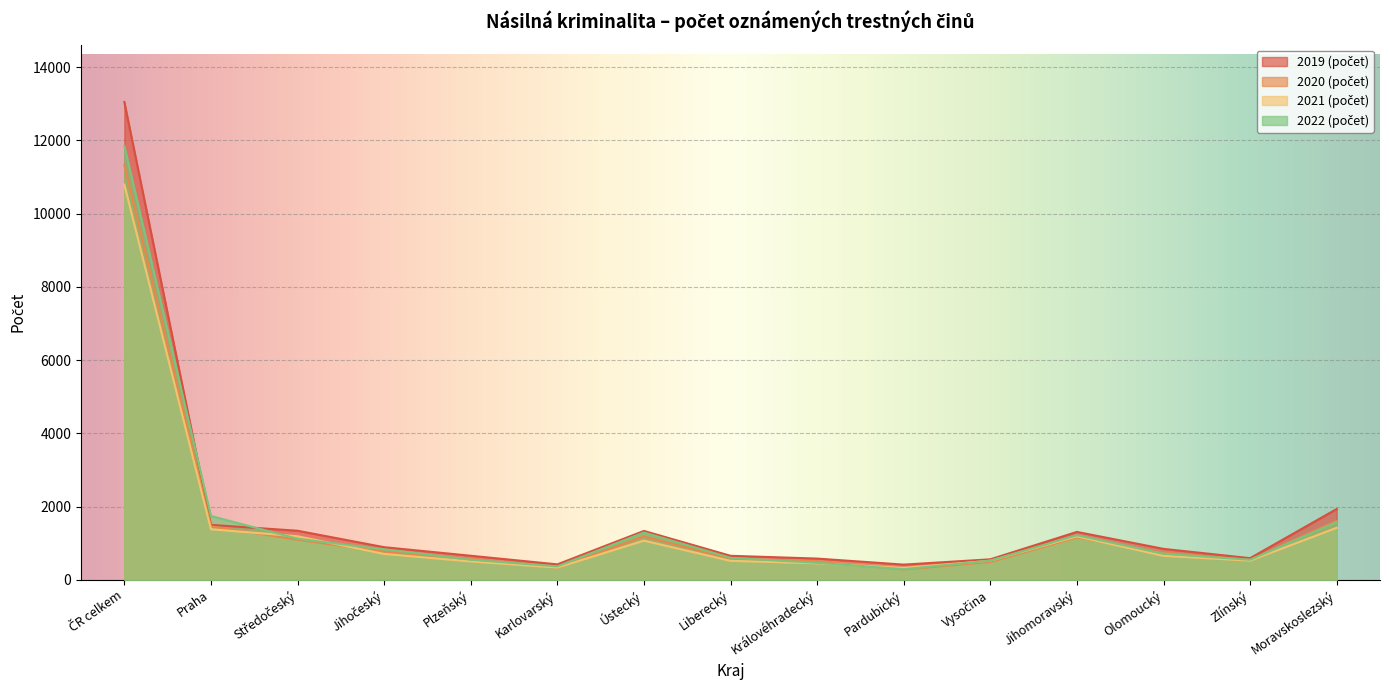

Which series has the largest total across all categories?

2019 (počet)